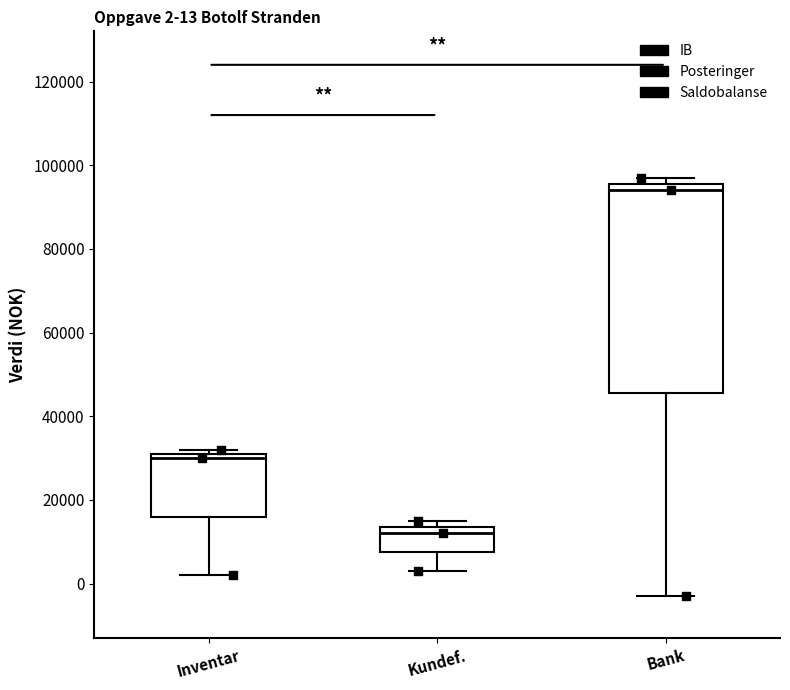

Which box is the tallest, from its lower edge to its upper edge?

Bank